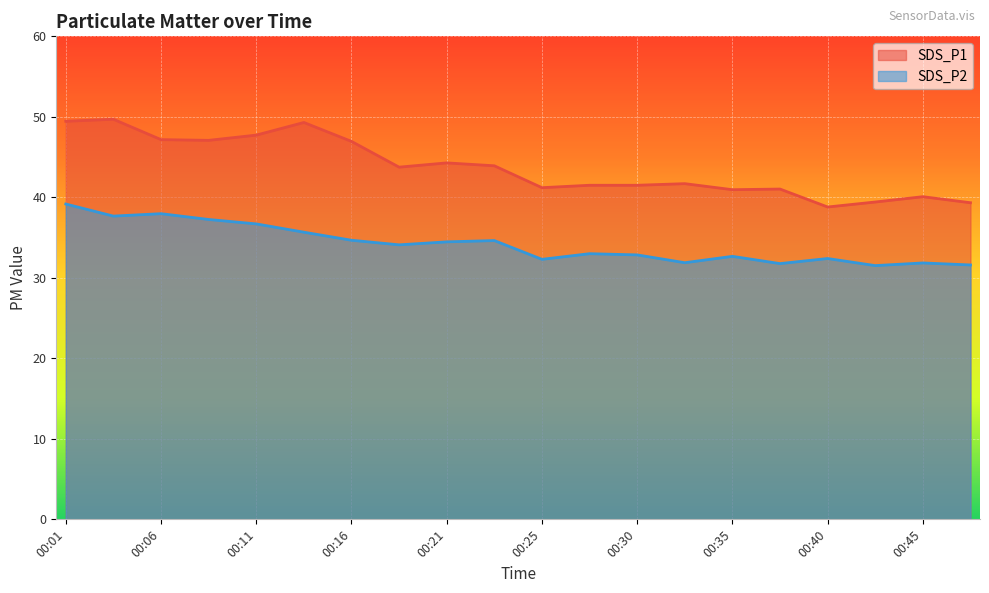

True or false: SDS_P1 and SDS_P2 cross at least once.

False